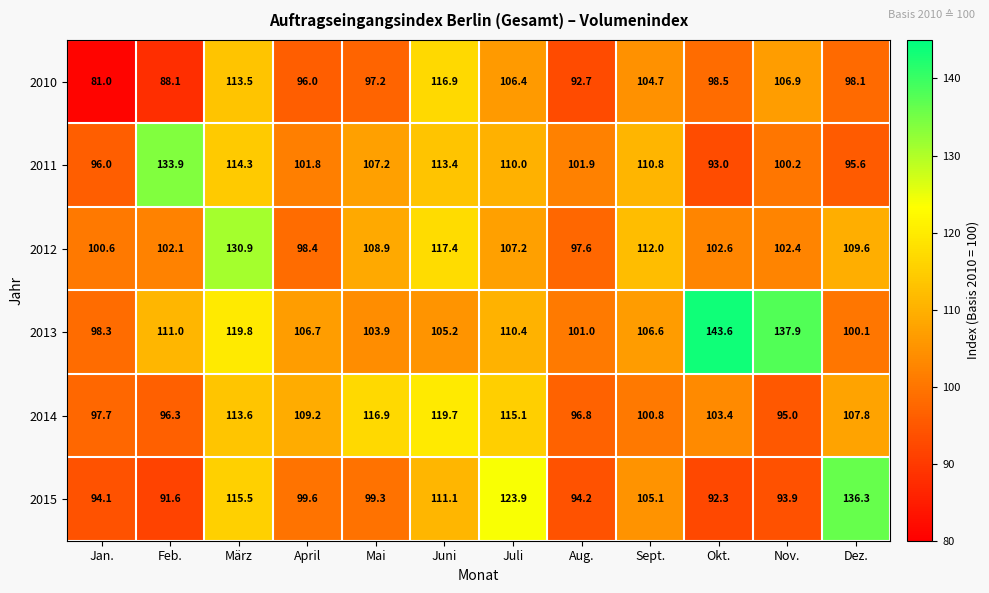

The 2013 series shows 100.1 at Dez.. True or false?

True